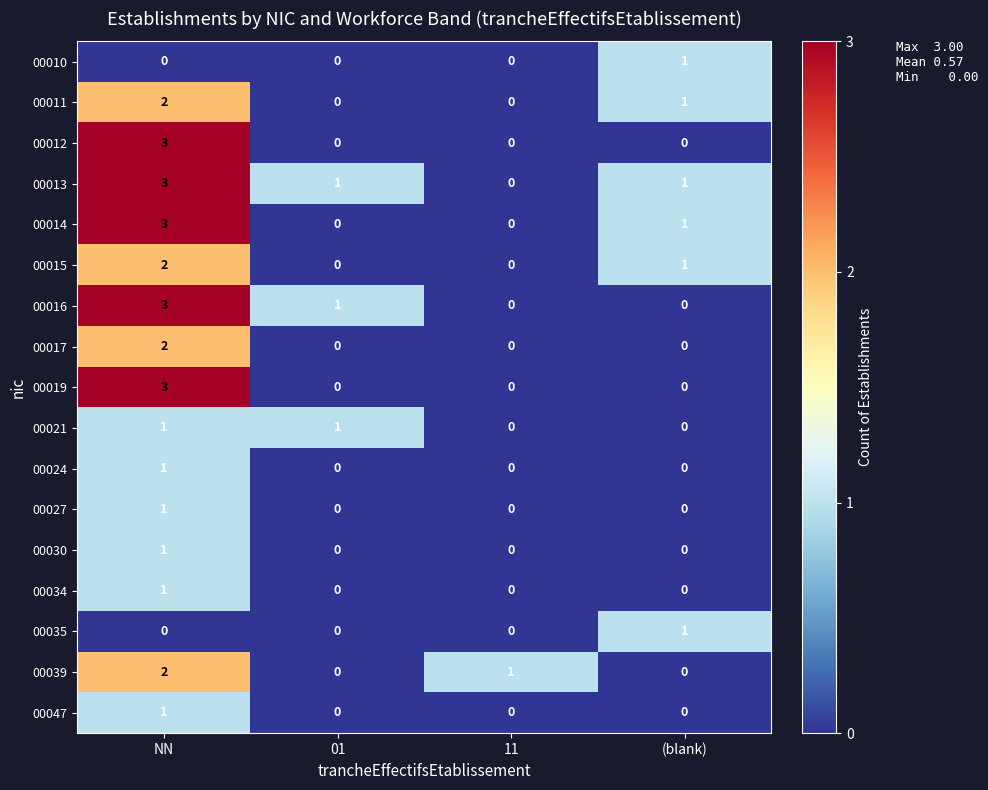

The value of 00021 at NN is 1. True or false?

True